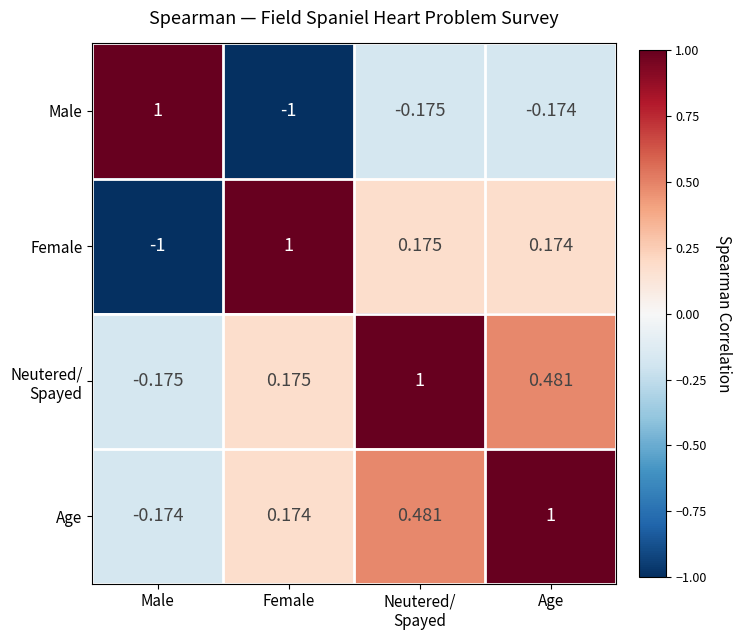

Where is Male nearest to the value 0?

Age